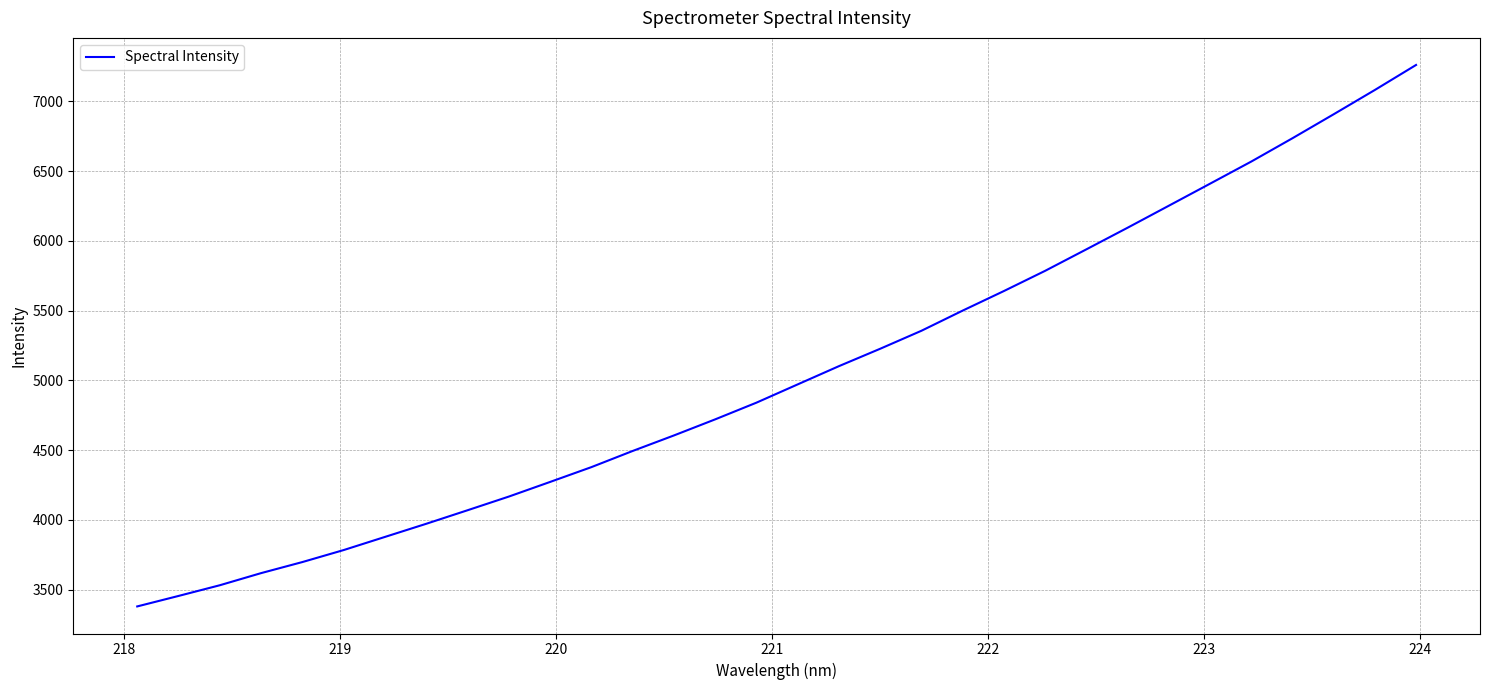

What is the difference between the maximum and minimum values?

3881.3